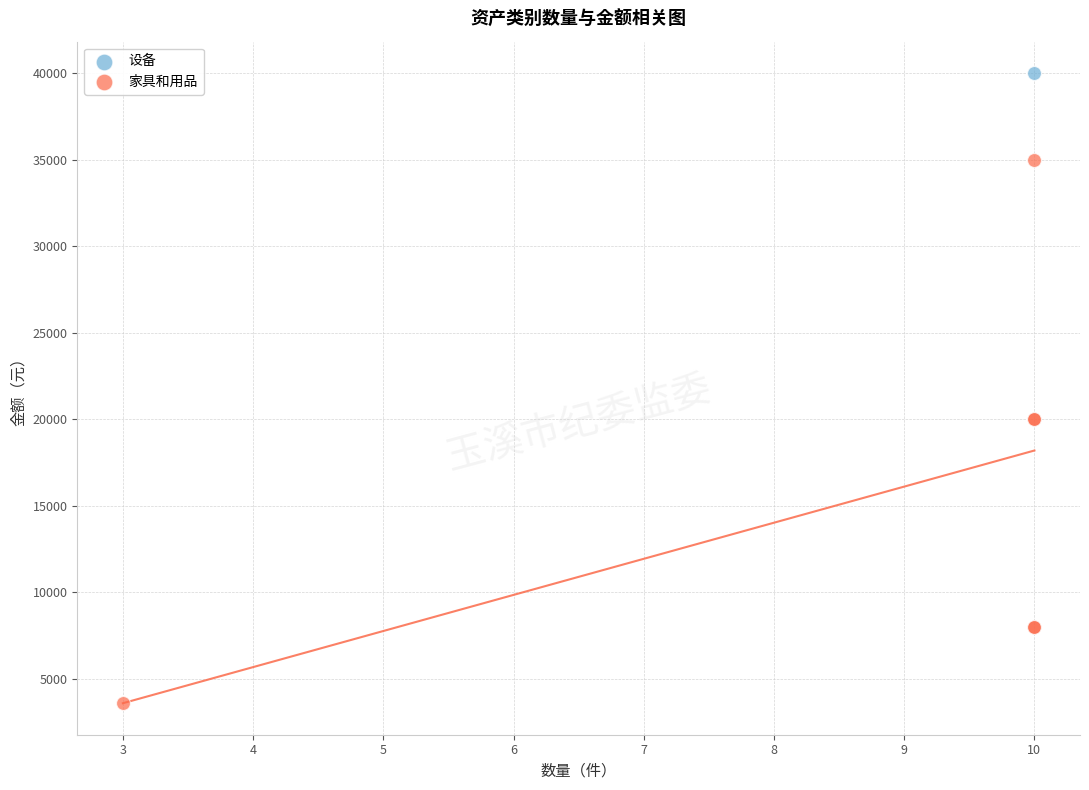

What are all the series names shown in the legend?

设备, 家具和用品